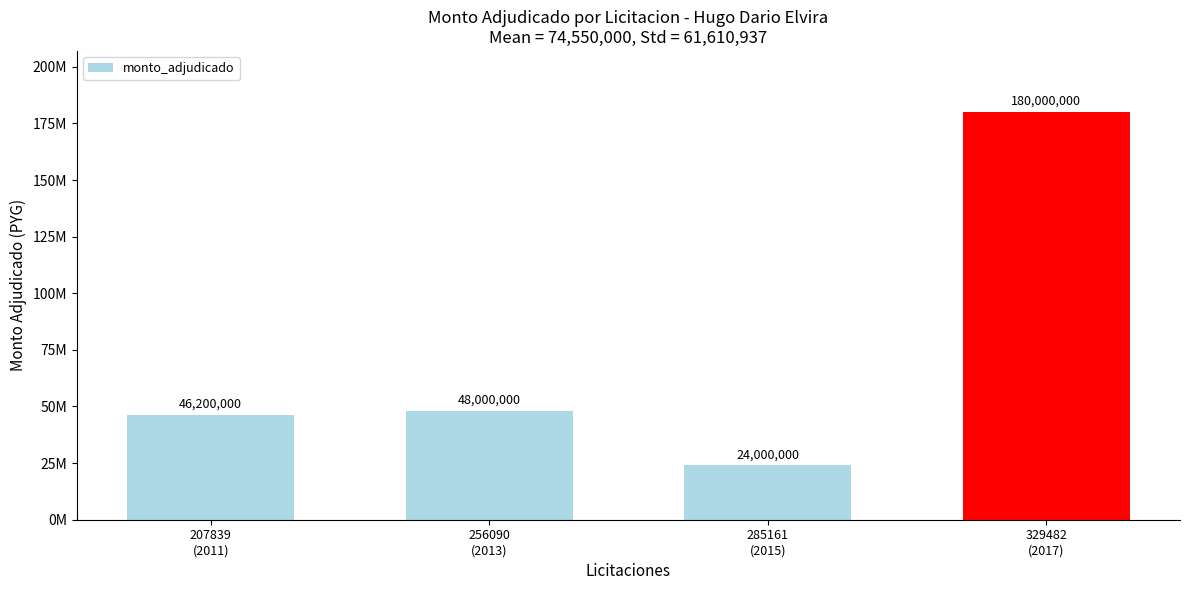

The value at 285161
(2015) is 24000000. True or false?

True